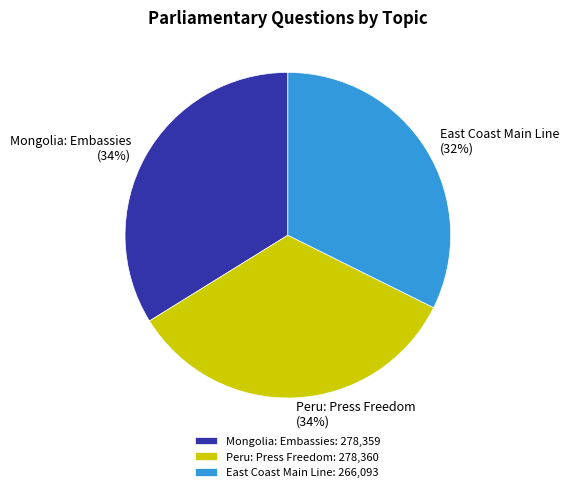

Between Mongolia: Embassies (34%) and East Coast Main Line (32%), which is larger?

Mongolia: Embassies (34%)